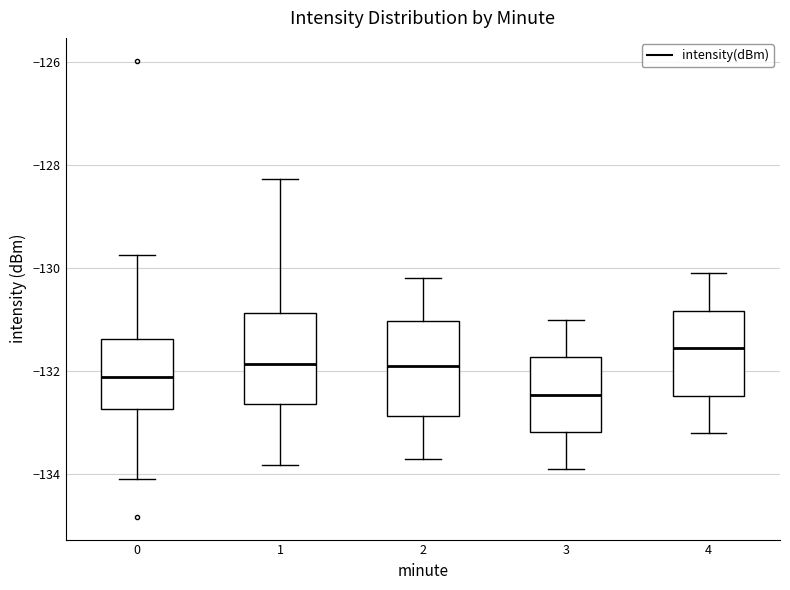

Where does the lower whisker of the box at x = 1 end on the y-axis? The values are not printed on the chart, so give them approximately, as read against the axis.

-133.8